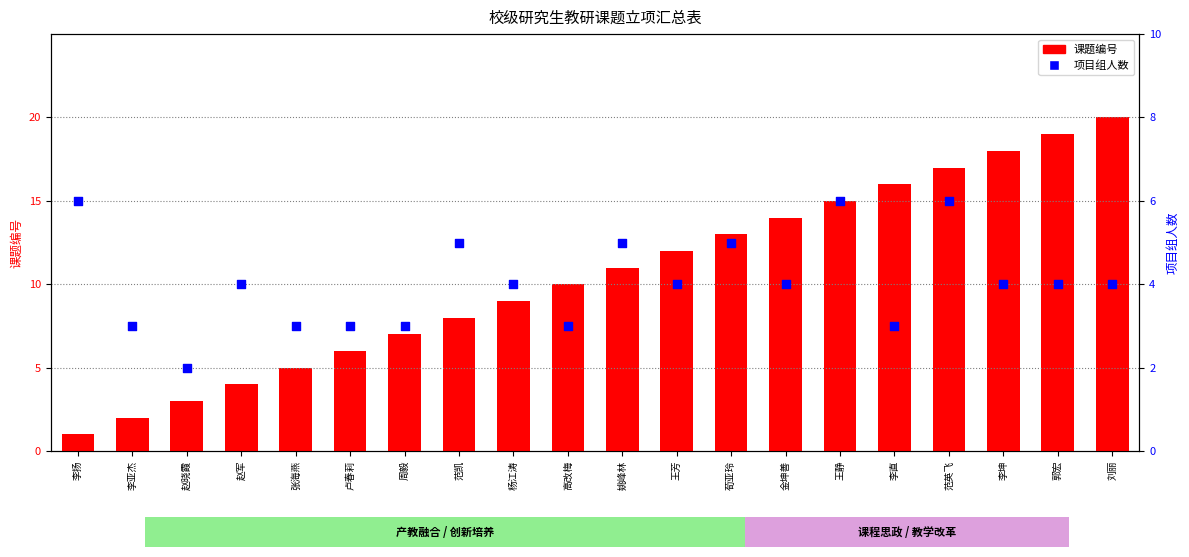

At how many categories does at least one series exceed 1?

20